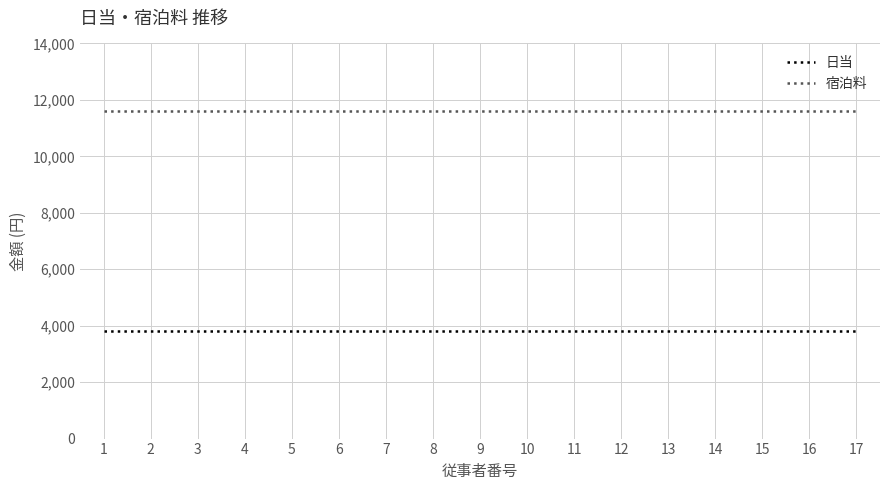

Reading left to right, list all the values displayed in this chart.

日当: 3800	3800	3800	3800	3800	3800	3800	3800	3800	3800	3800	3800	3800	3800	3800	3800	3800
宿泊料: 11600	11600	11600	11600	11600	11600	11600	11600	11600	11600	11600	11600	11600	11600	11600	11600	11600